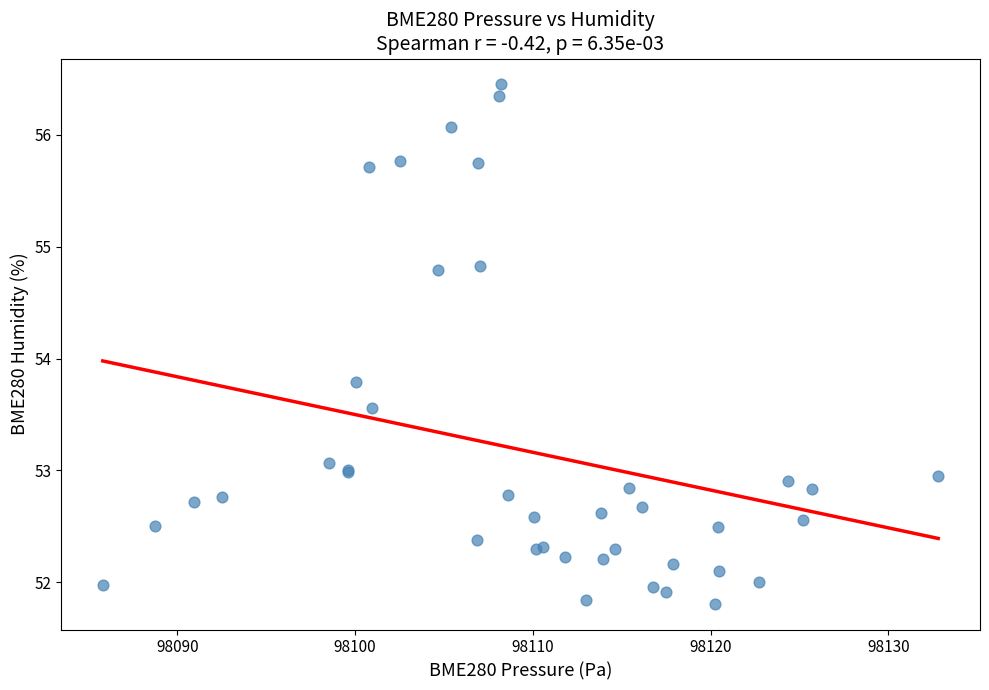

What Y value in the scatter plot is closest to 54?

53.8